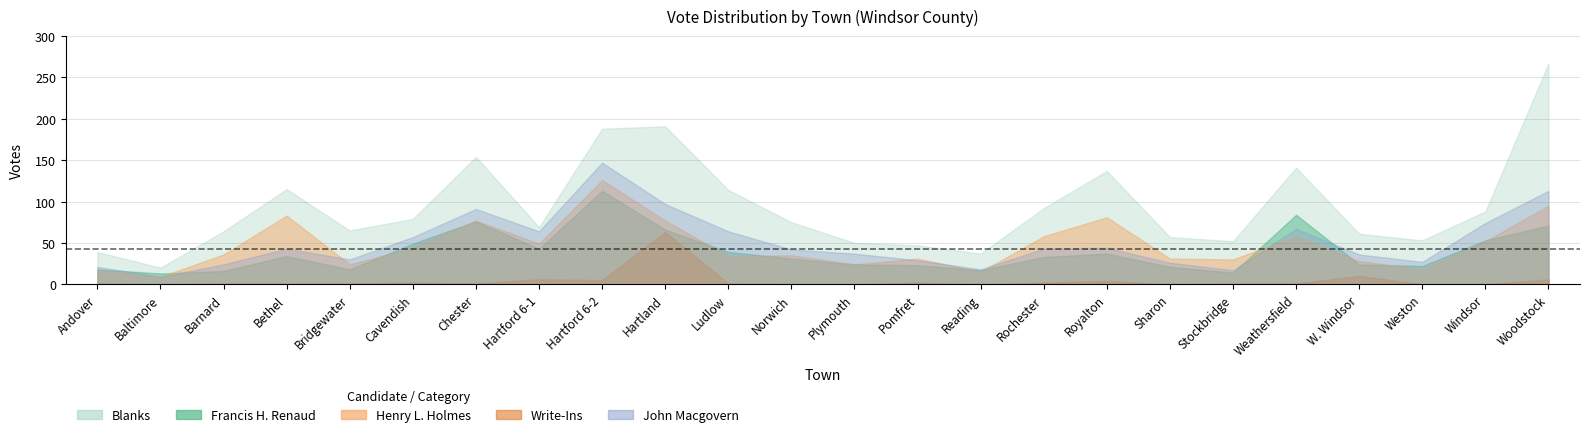

How many interior local peaks does the Blanks series have?

5